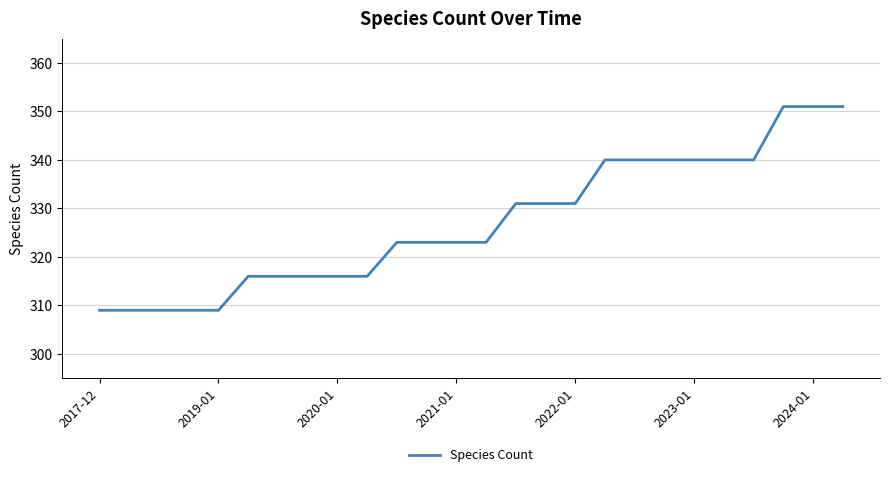

Reading left to right, what are all the values shown in this chart?

309	309	309	309	309	316	316	316	316	316	323	323	323	323	331	331	331	340	340	340	340	340	340	351	351	351